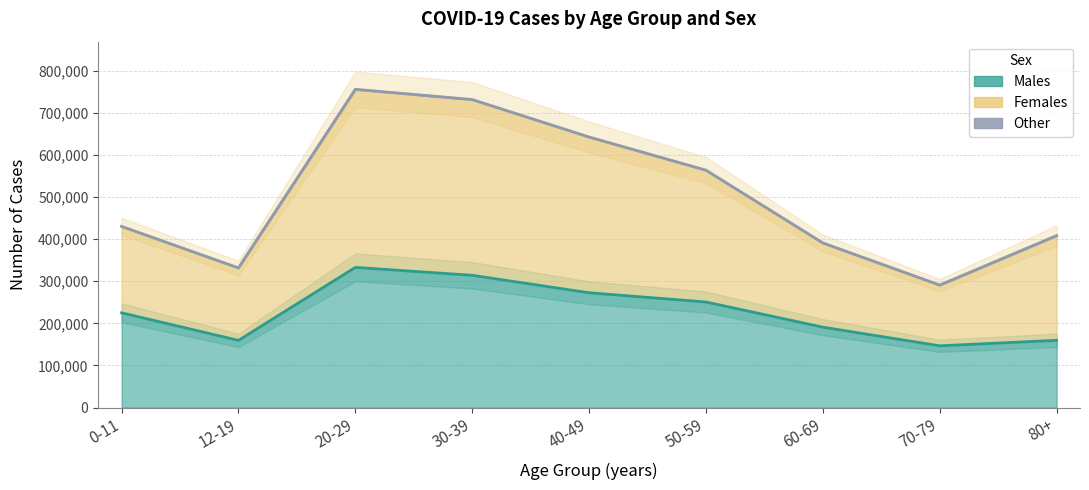

At which category does Females reach its first local valley?

12-19